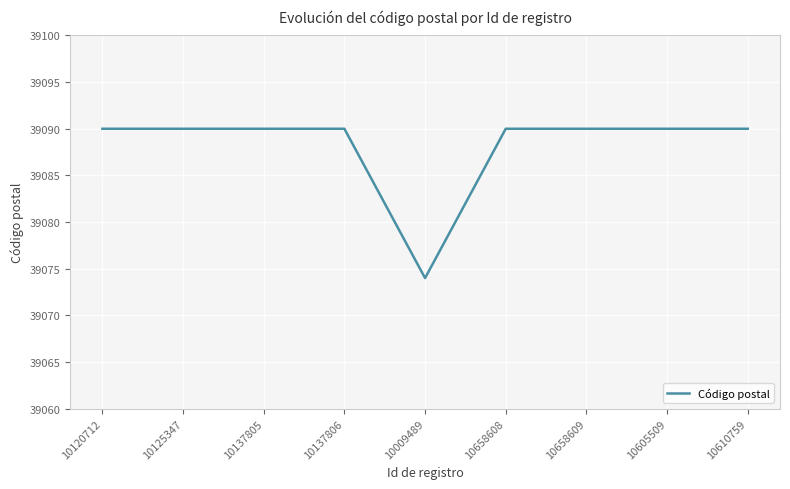

Approximately how many times larger is the value at 10120712 compared to 10009489?

1.0